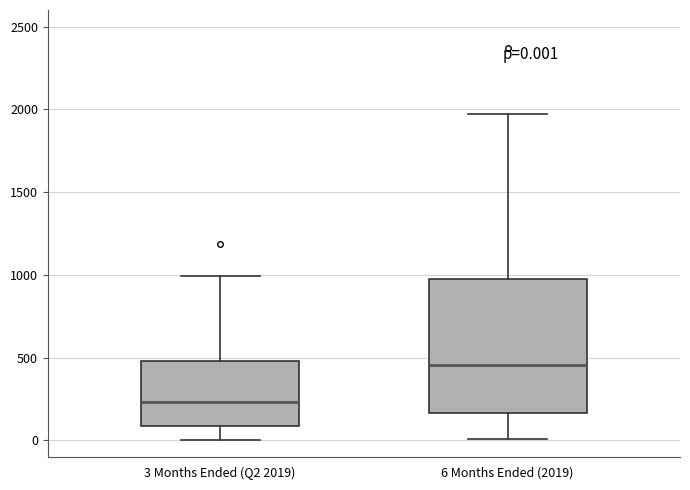

Which box is the tallest, from its lower edge to its upper edge?

6 Months Ended (2019)